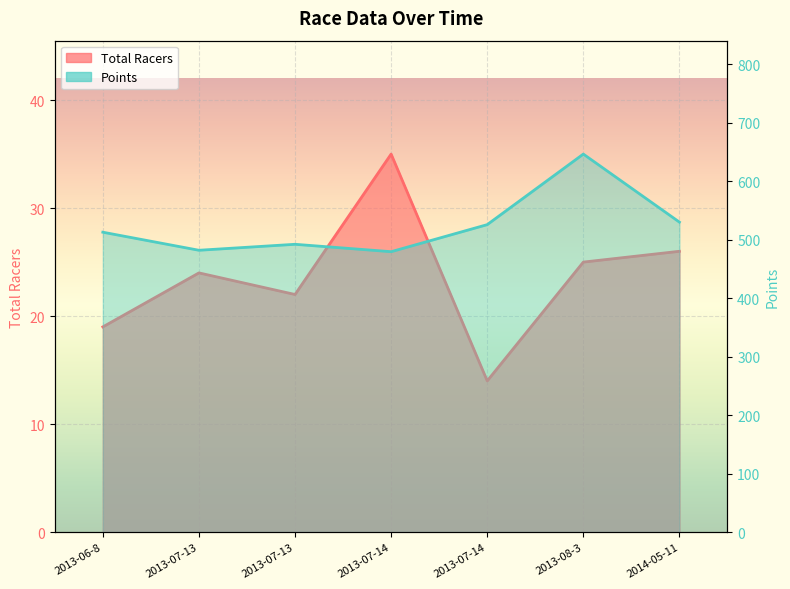

How many series are shown in this chart?

2